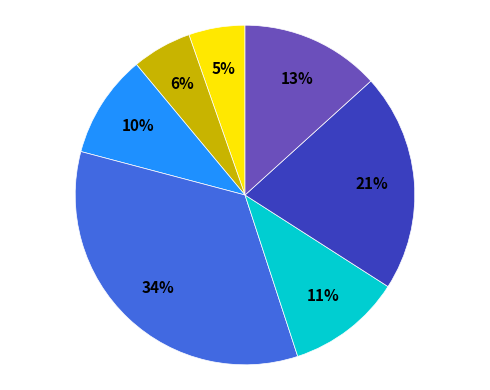

Is there a majority slice in this chart?

No